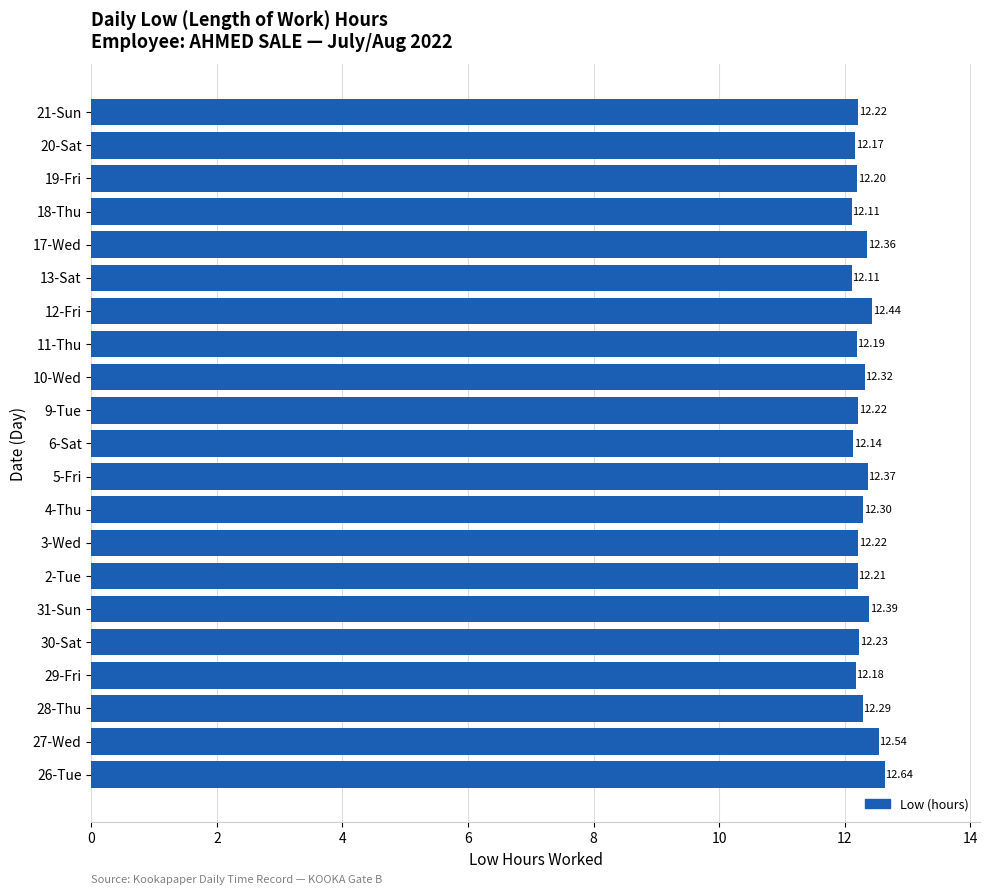

Between 10-Wed and 18-Thu, which is larger?

10-Wed